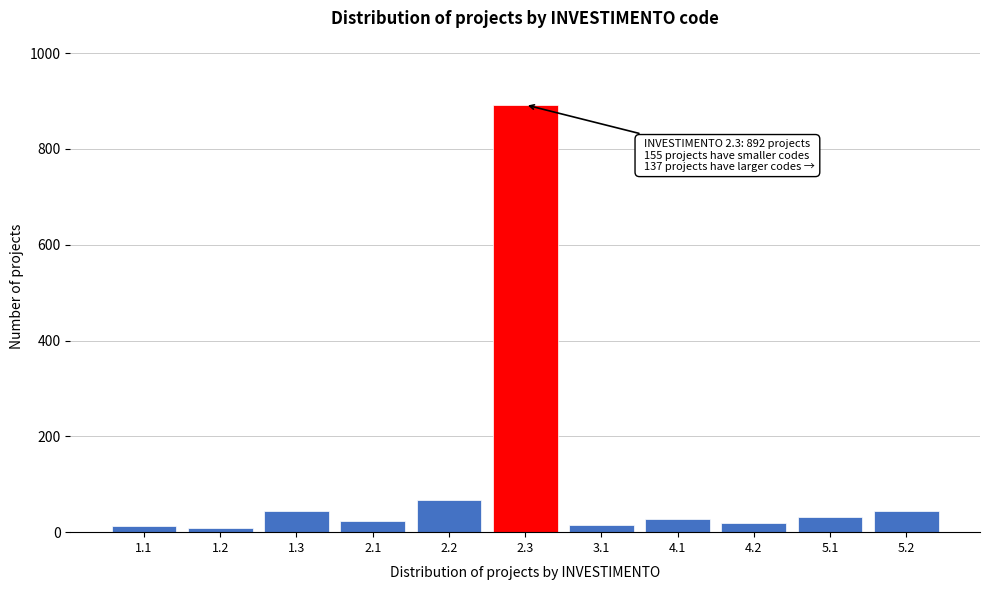

What is the greatest value displayed?

892